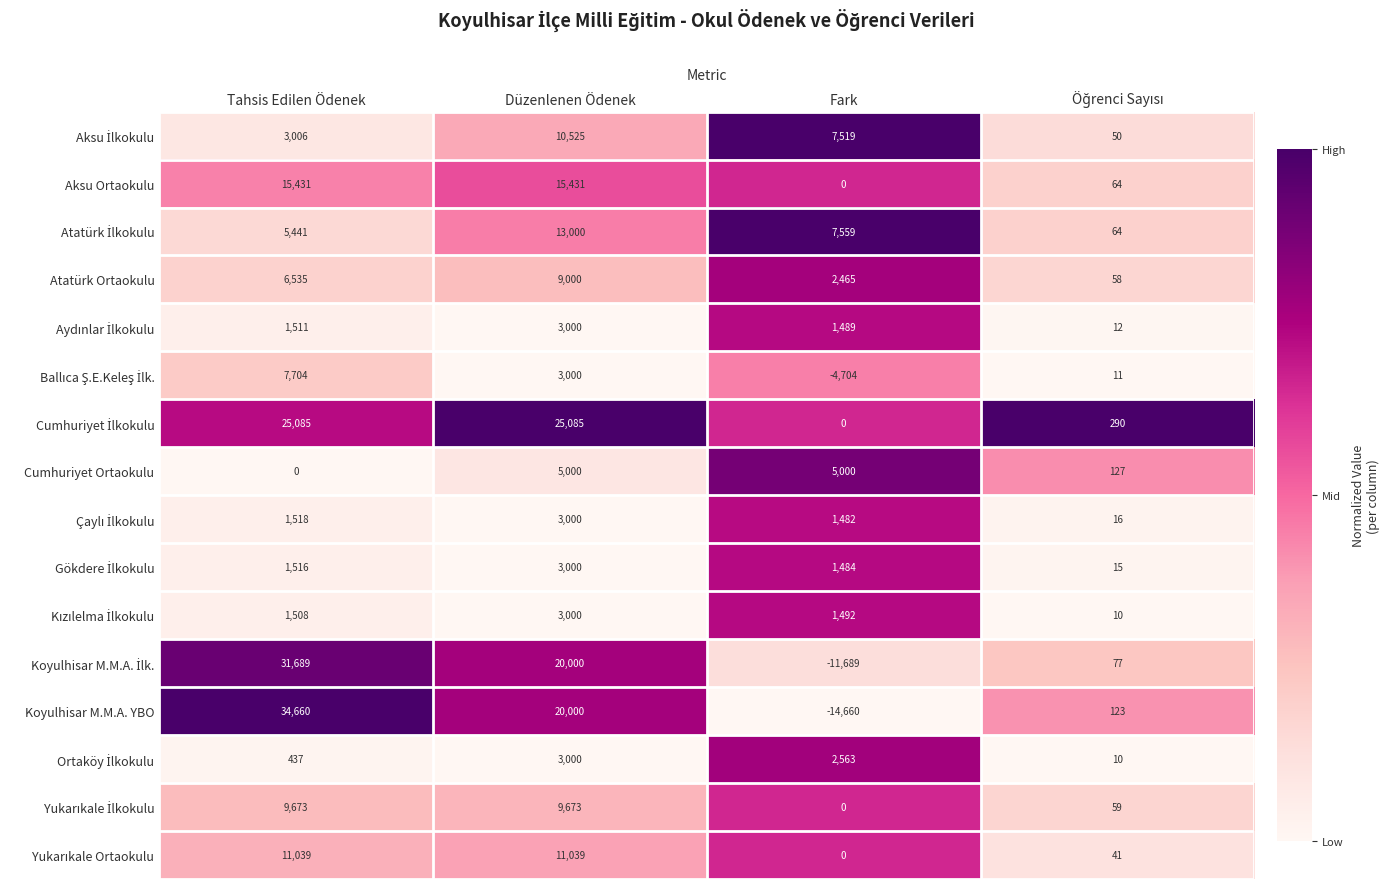

What is the spread (max minus min) of values at Düzenlenen Ödenek?

22085